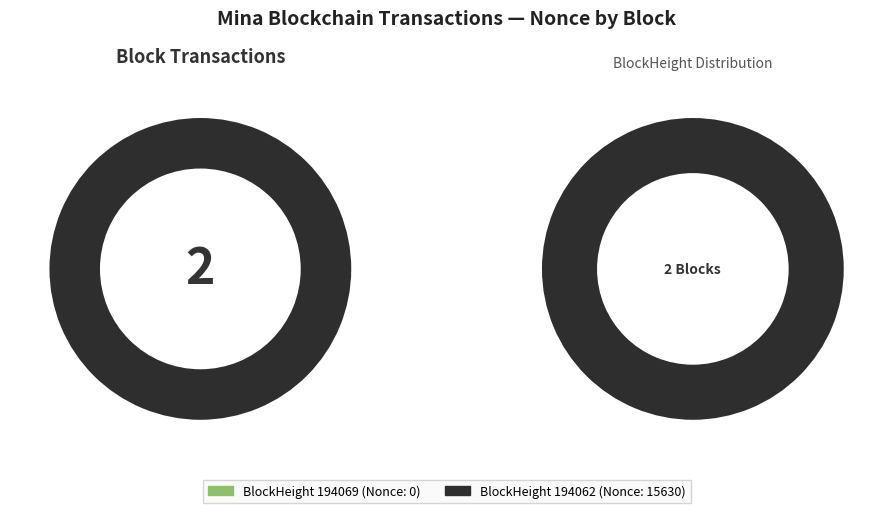

Count the number of slices in the pie.

2